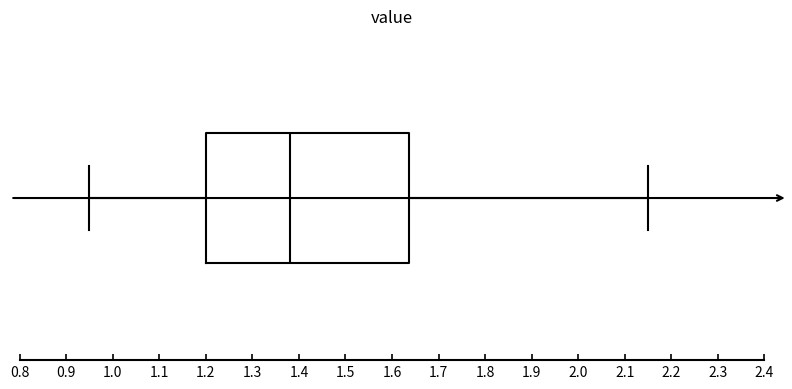

Read this box plot against the x-axis: the position of the median line, the range covered by the box, and the ends of both whiskers. The values are not printed on the chart, so give them approximately, as read against the axis.

median 1.38, box 1.20 to 1.64, whiskers 0.95 to 2.15